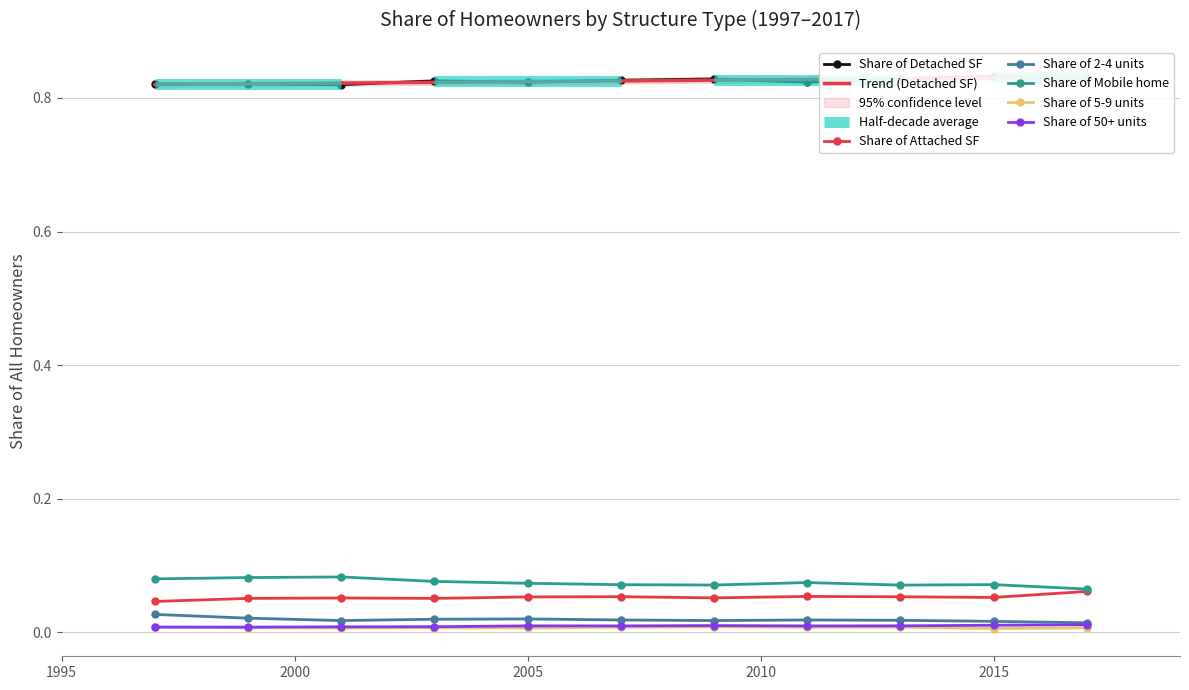

In Share of 50+ units, how many points are higher than both neighbors (excluding endpoints)?

2